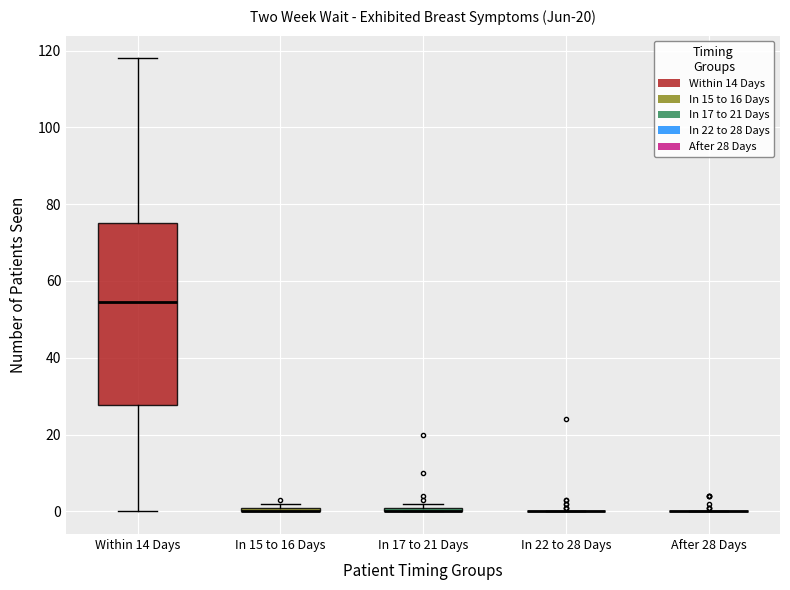

Where does the upper whisker of the box for Within 14 Days end on the y-axis? The values are not printed on the chart, so give them approximately, as read against the axis.

118